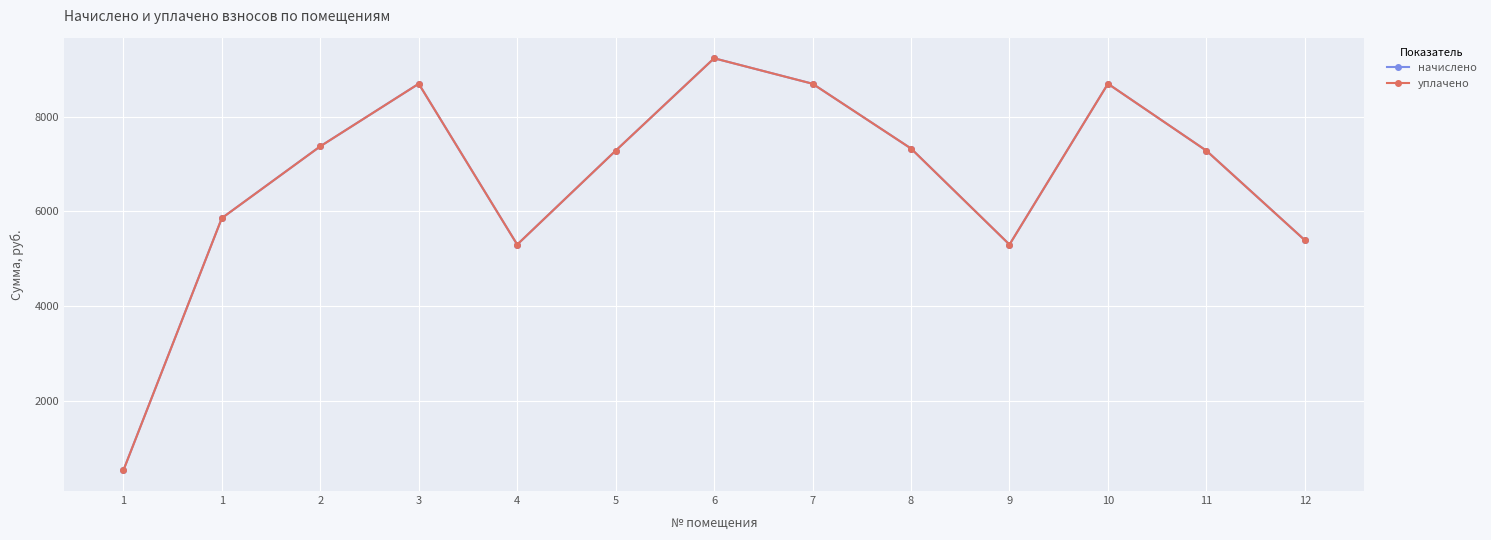

Is this an area chart (filled region under the line)?

No